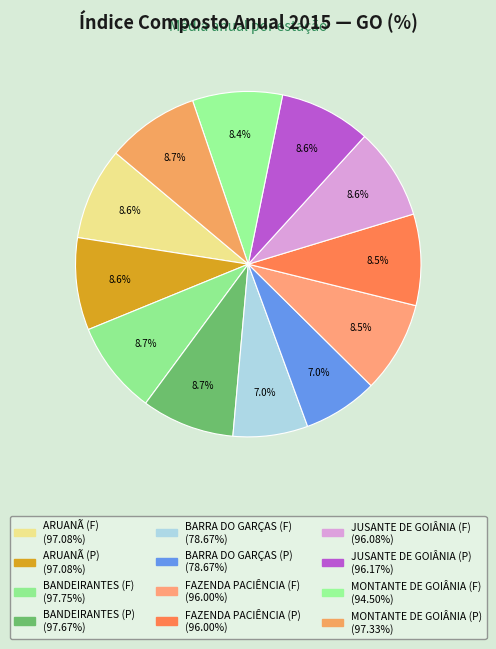

True or false: ARUANÃ (P) accounts for 1% of the total.

False